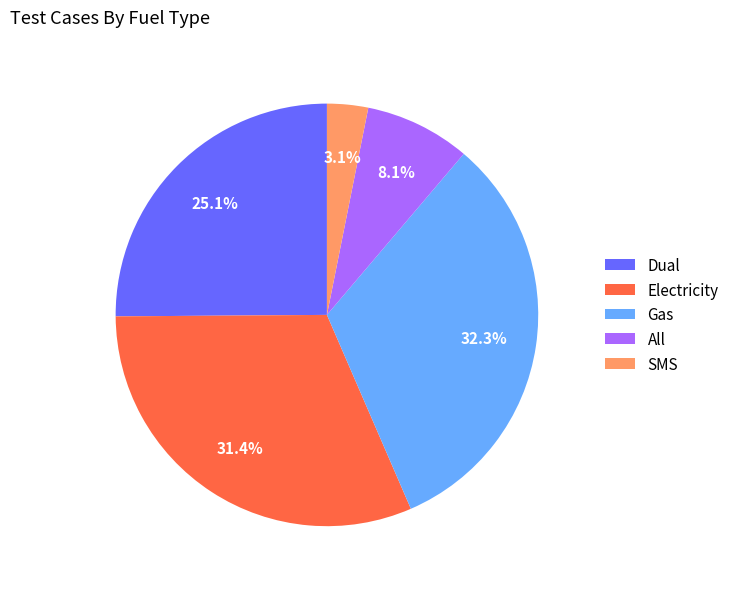

The Dual slice represents 25% of the pie. True or false?

True